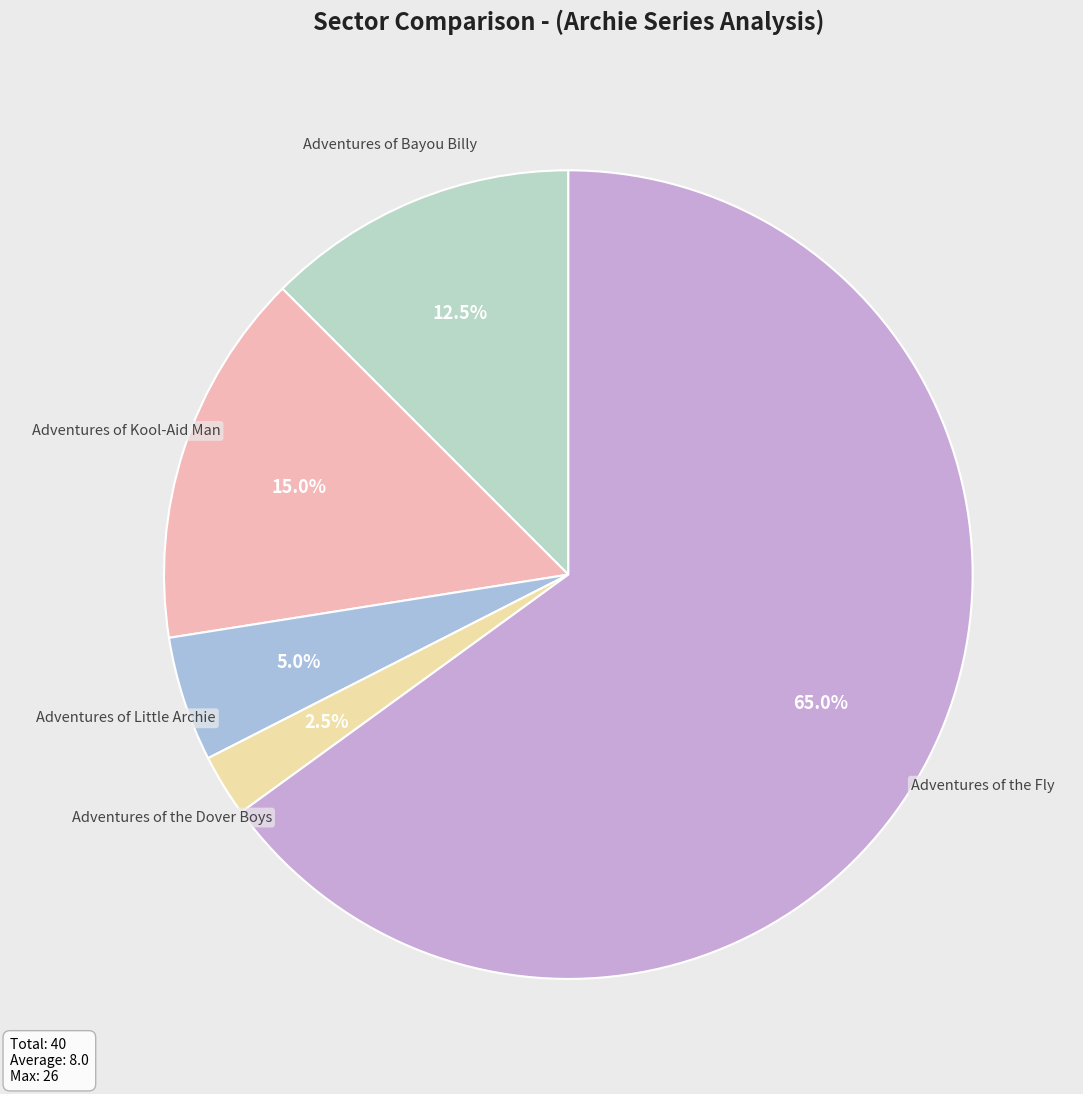

Between Adventures of the Dover Boys and Adventures of Little Archie, which is larger?

Adventures of Little Archie